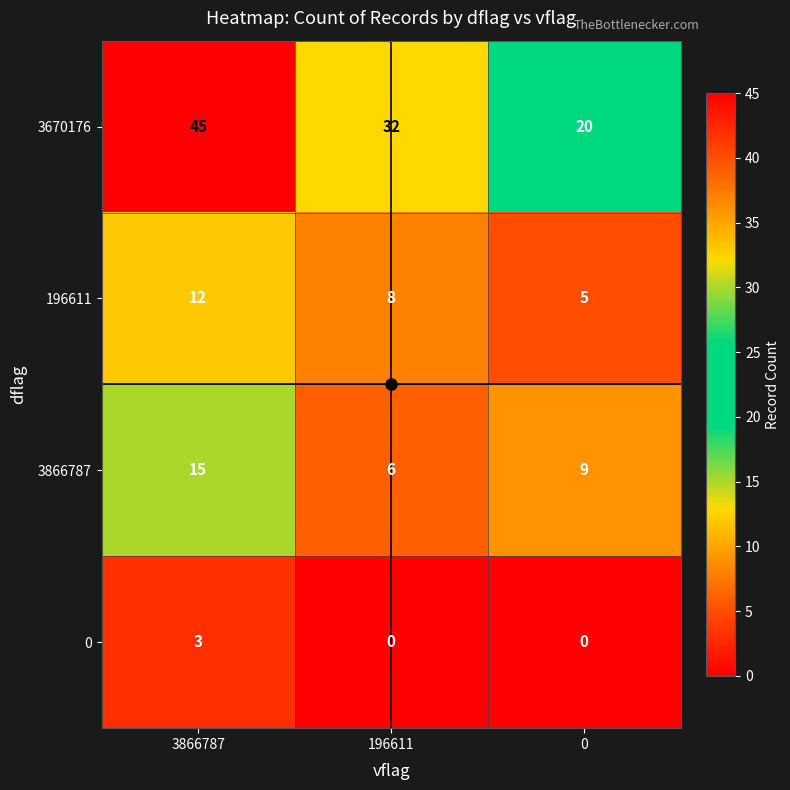

What is the approximate value of 196611 at 196611?

8